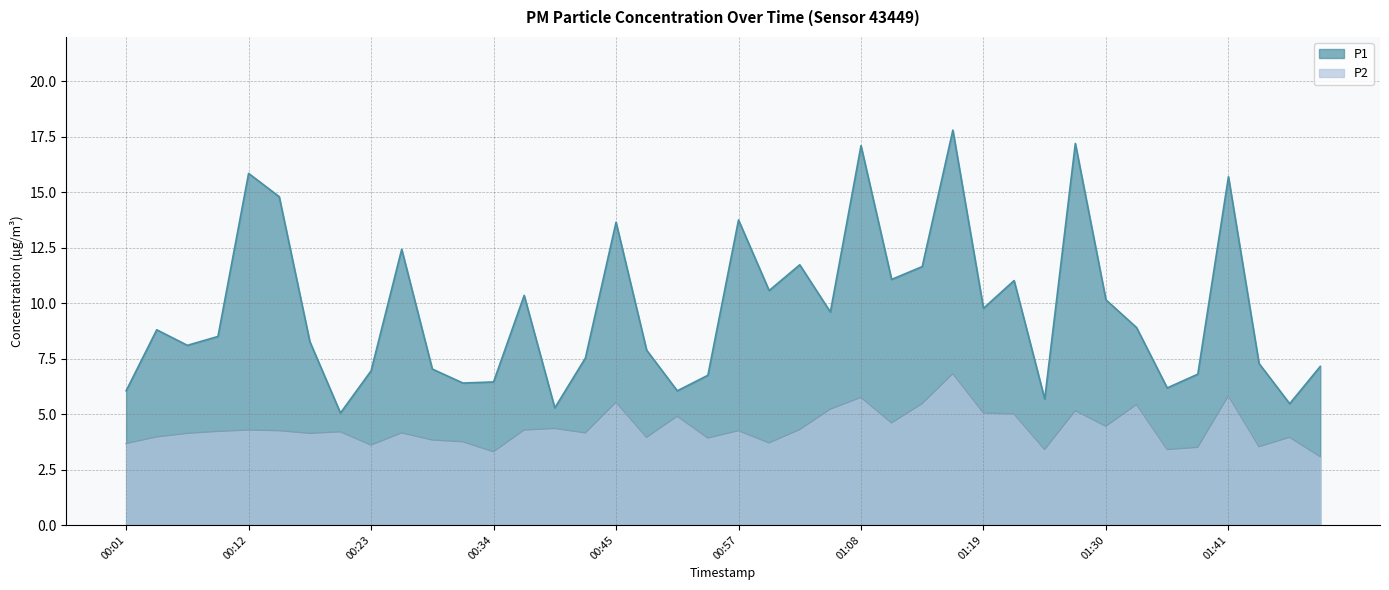

At 00:20, list the series in order from smallest to largest.

P2, P1